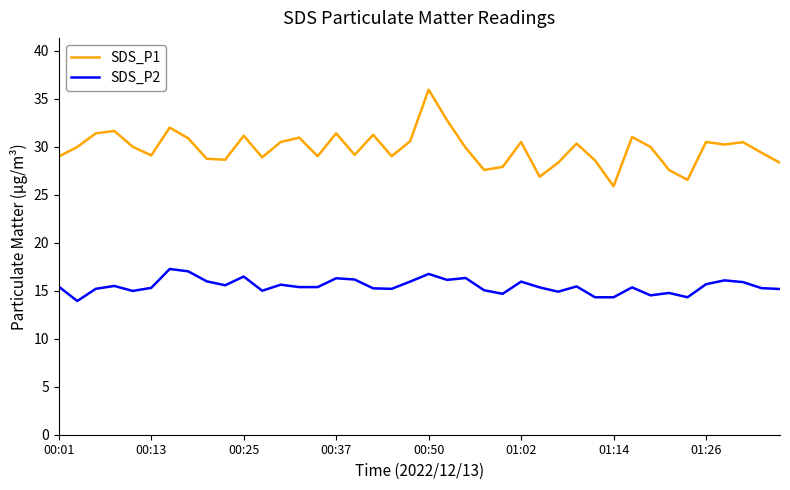

List the series in order of their overall mean, lowest first.

SDS_P2, SDS_P1